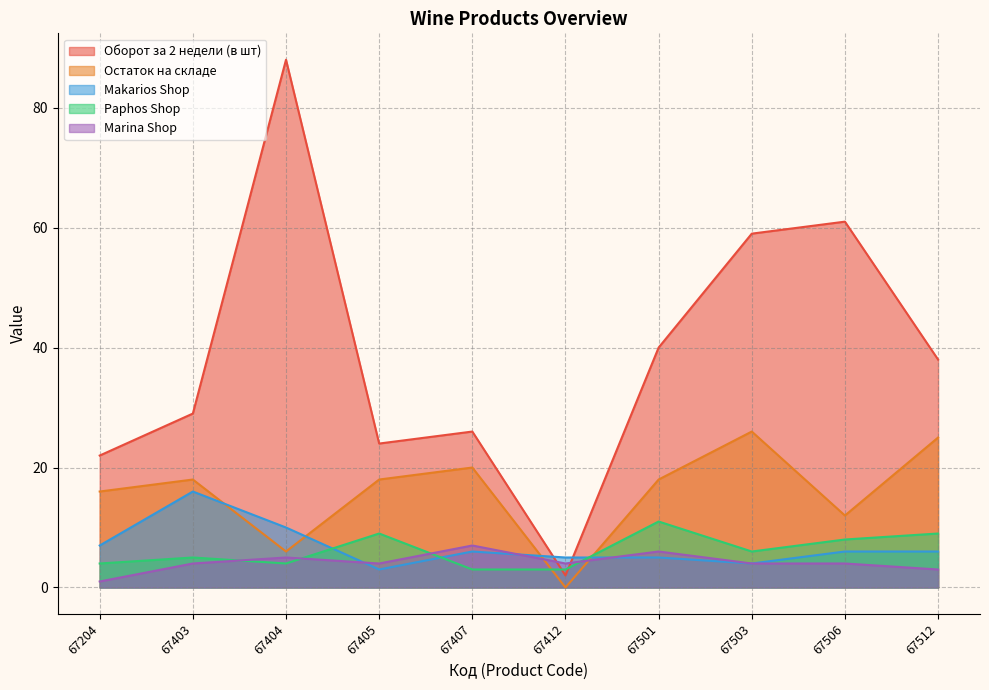

Between which two adjacent categories do Остаток на складе and Makarios Shop first intersect?

67403 and 67404